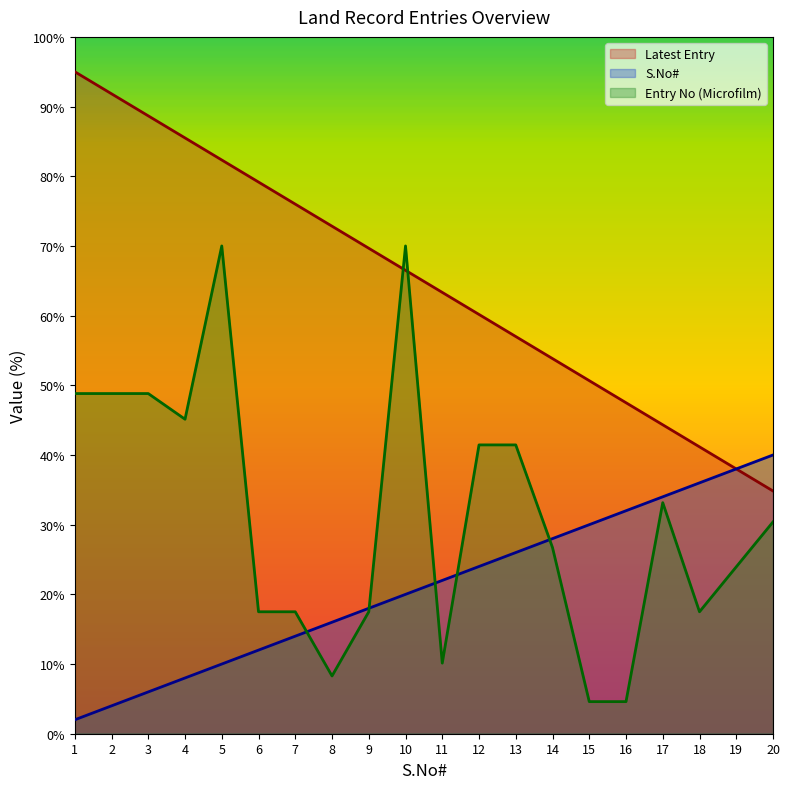

At which label does Latest Entry first exceed 66?

1